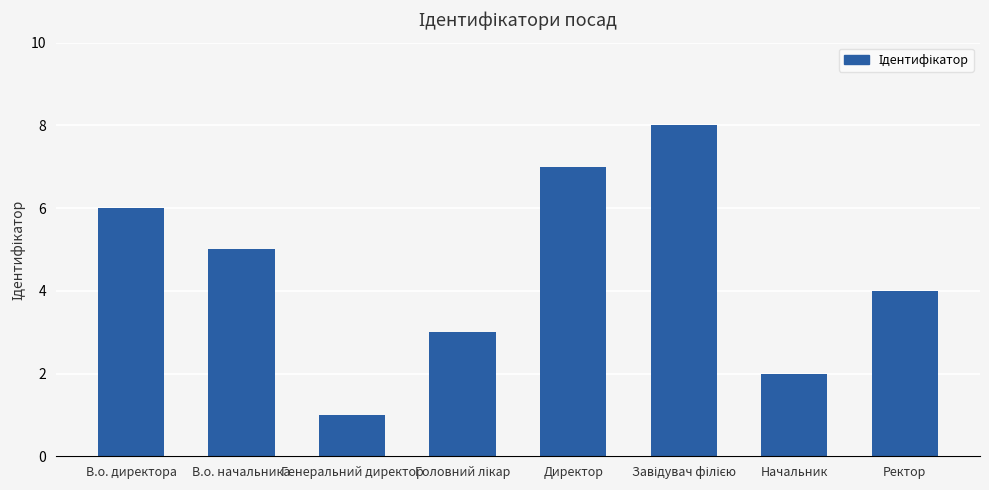

What position from the right is В.о. начальника?

7